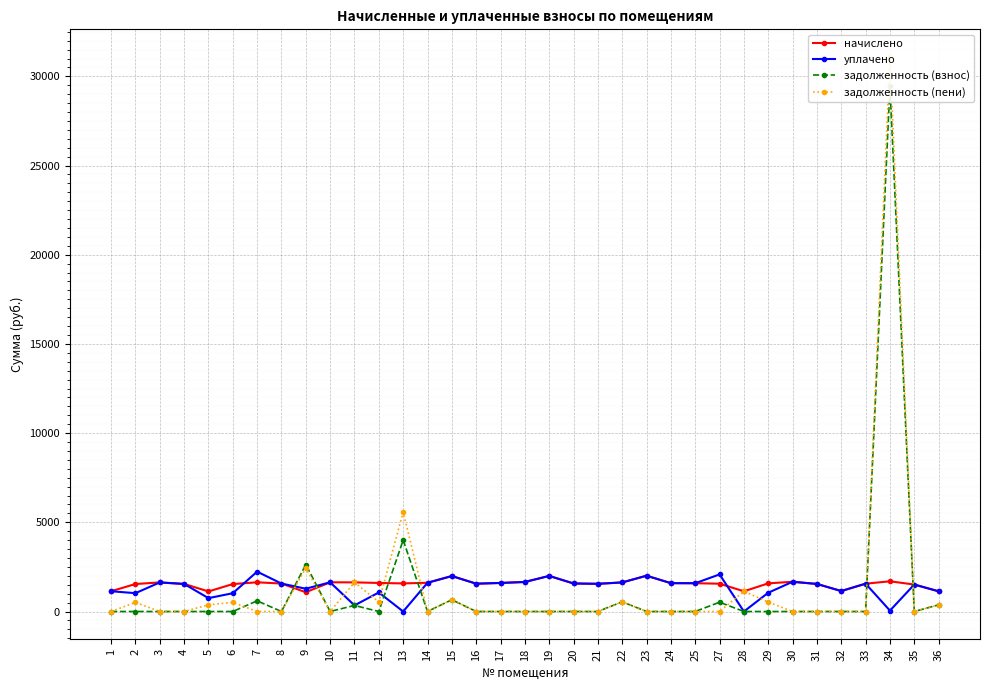

Which series has the largest range (max minus min)?

задолженность (пени)